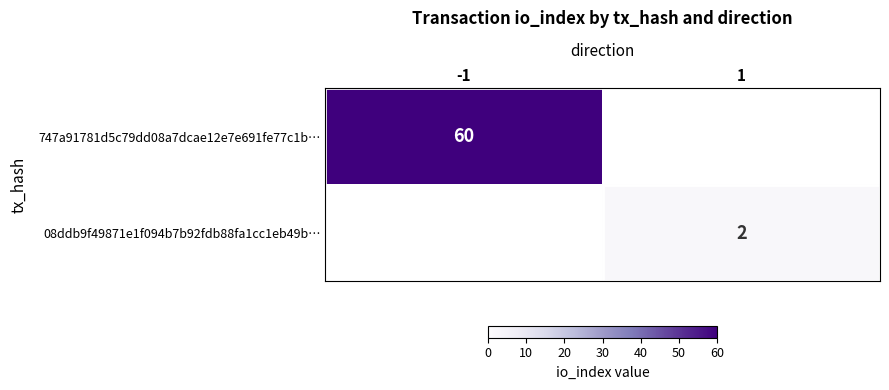

True or false: 08ddb9f49871e1f094b7b92fdb88fa1cc1eb49b… has a value of 4 at 1.

False